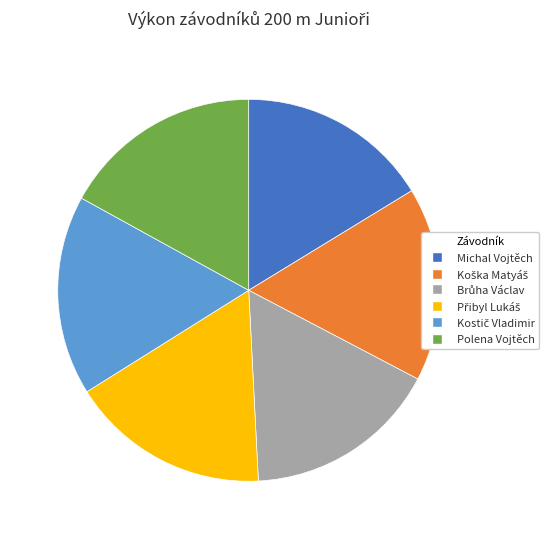

Is Polena Vojtěch the majority of the pie?

No